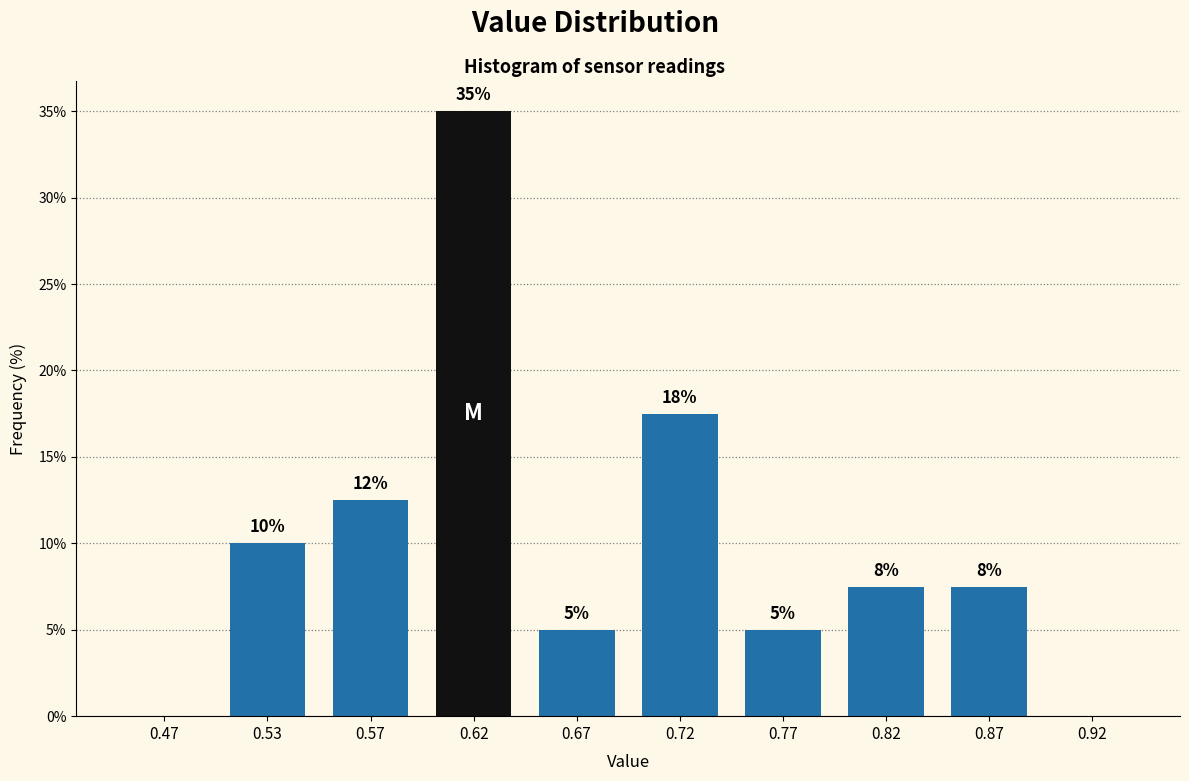

Over which range of the x-axis is the bar tallest?

0.60 to 0.65